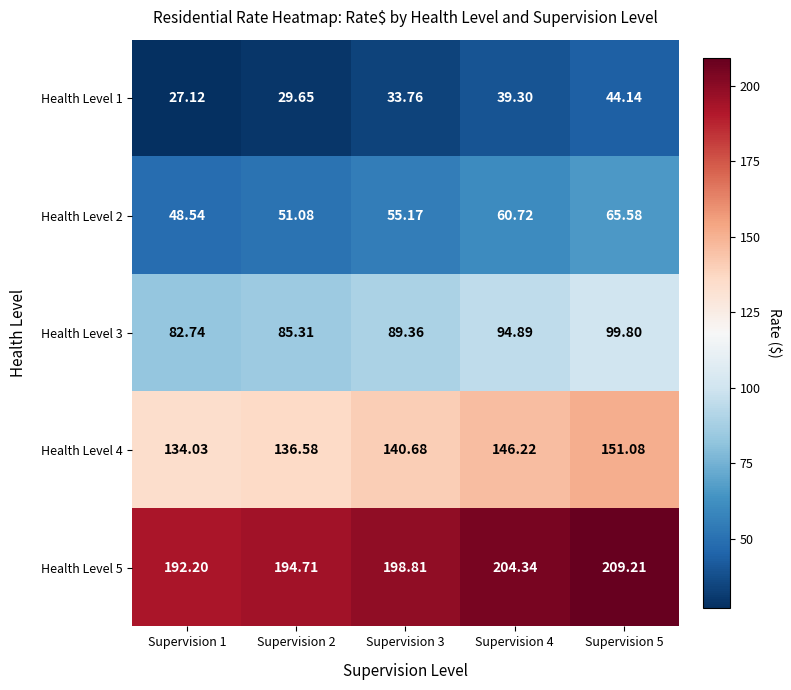

Is the value of Health Level 5 at Supervision 4 greater than the value of Health Level 3 at Supervision 1?

Yes